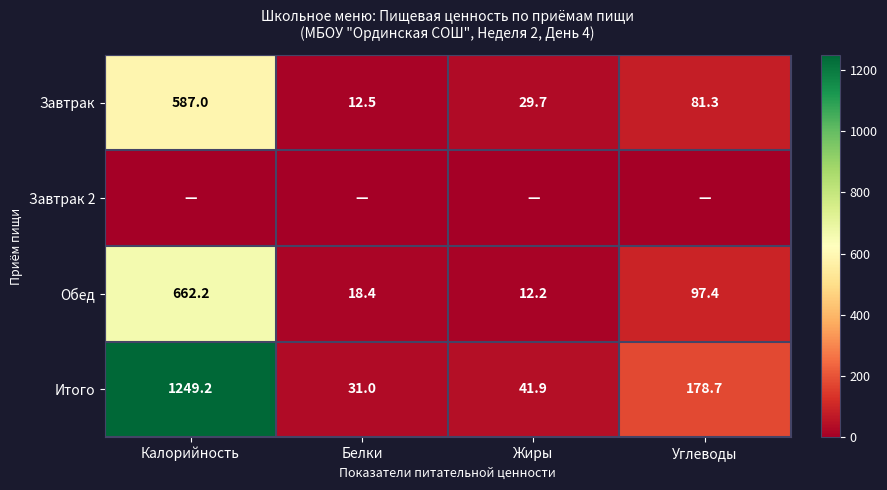

Count the number of categories in the chart.

4